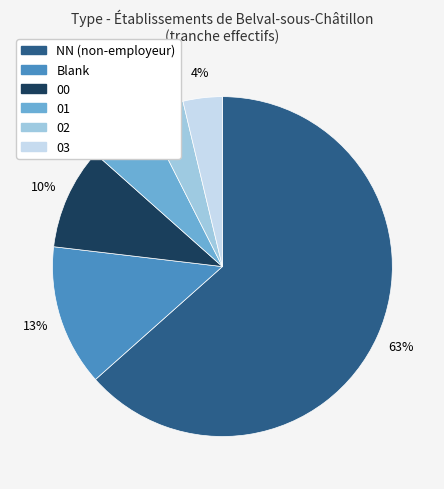

Is there a majority slice in this chart?

Yes